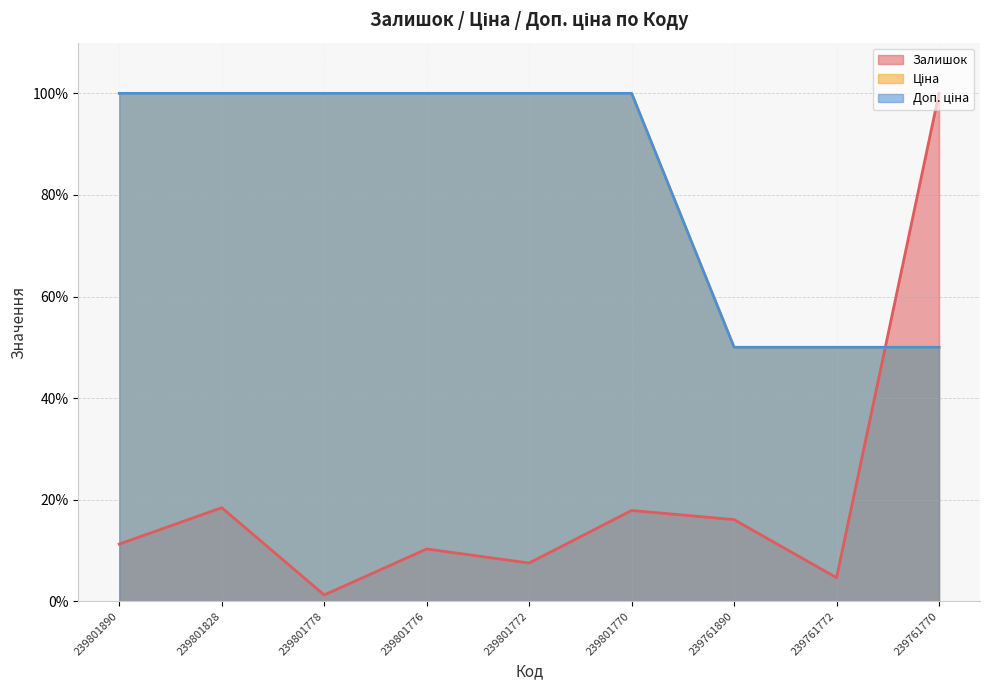

At which label does Залишок reach its minimum?

239801778